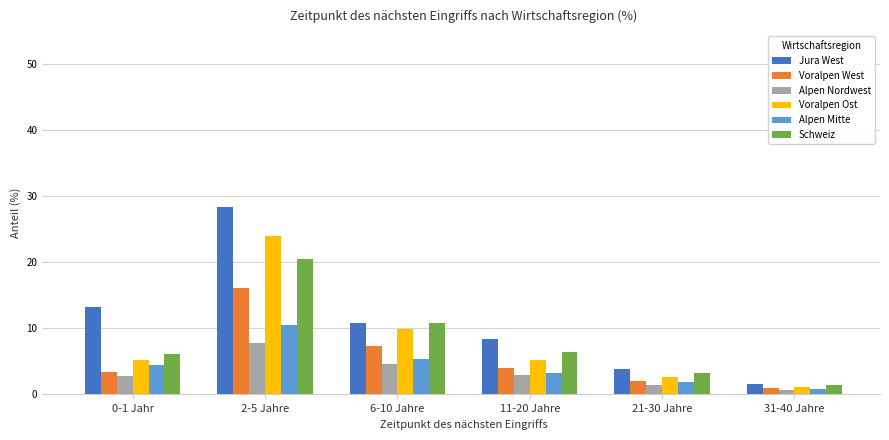

List the series in order of their peak value, lowest first.

Alpen Nordwest, Alpen Mitte, Voralpen West, Schweiz, Voralpen Ost, Jura West